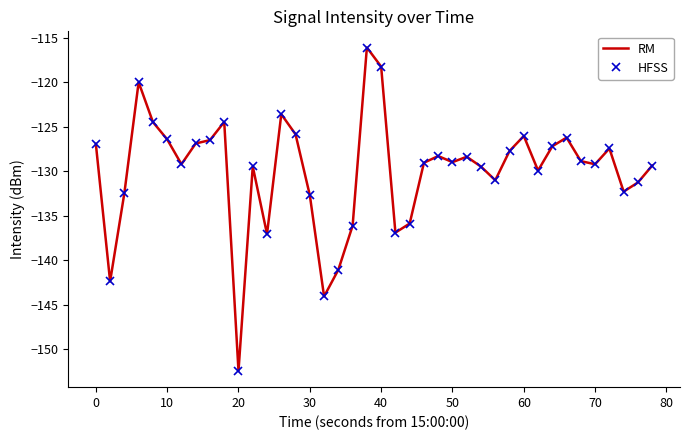

Which series has the widest spread of values?

RM